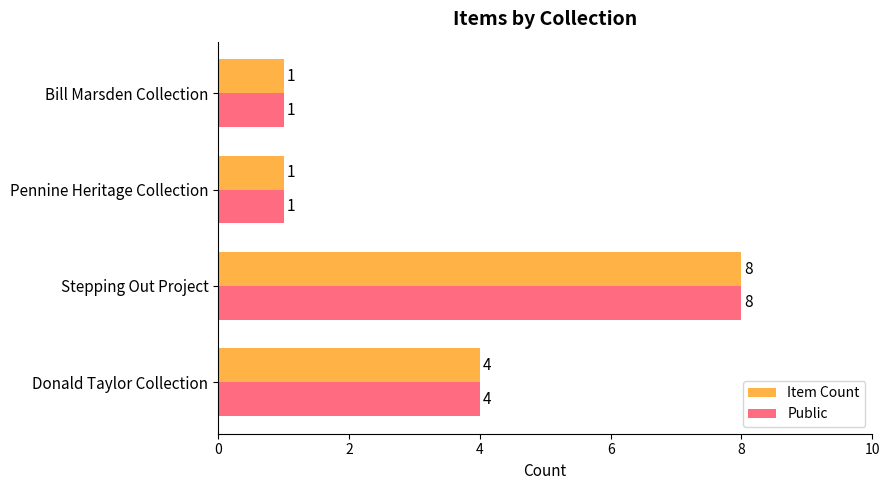

Where is Public nearest to the value 4?

Donald Taylor Collection